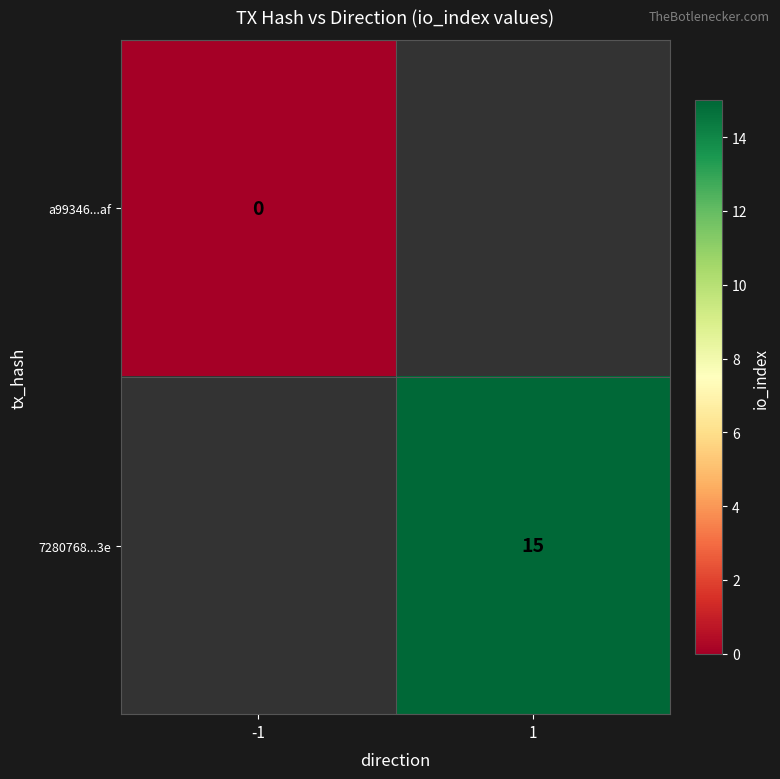

Count the number of categories in the chart.

2